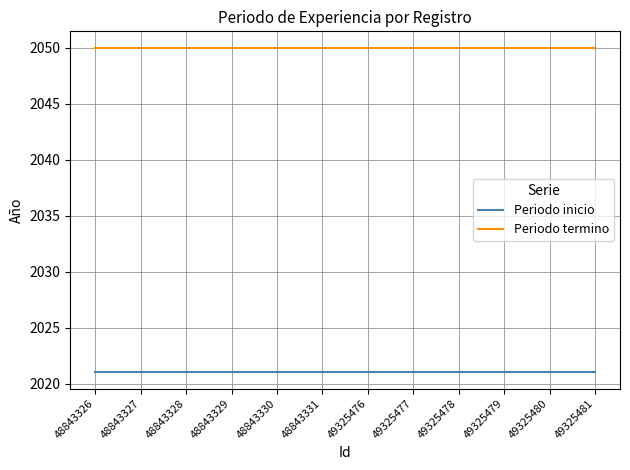

What is the maximum value for Periodo termino?

2050